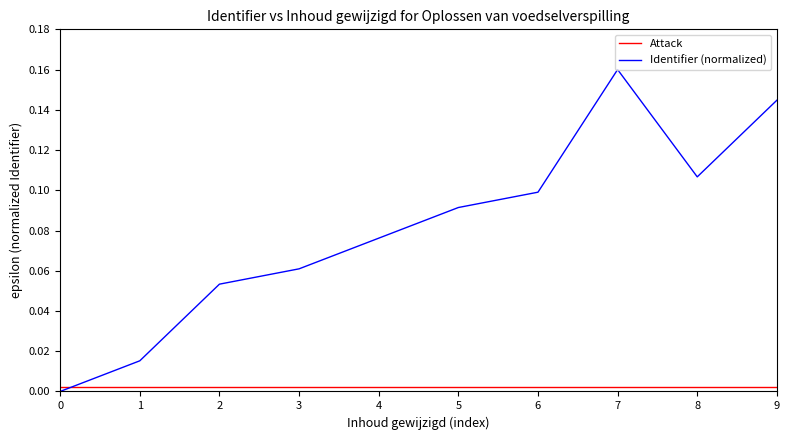

Does the chart have visible grid lines?

No